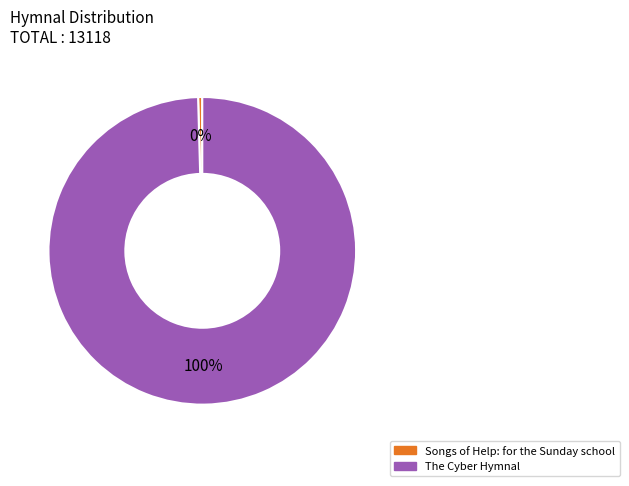

Approximately how many times larger is the value at The Cyber Hymnal compared to Songs of Help: for the Sunday school?

229.1